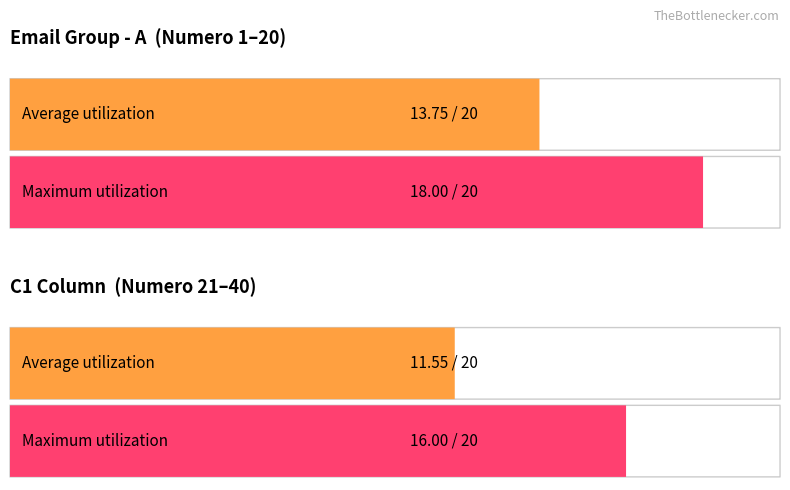

How many values in the Average utilization series exceed 13?

1